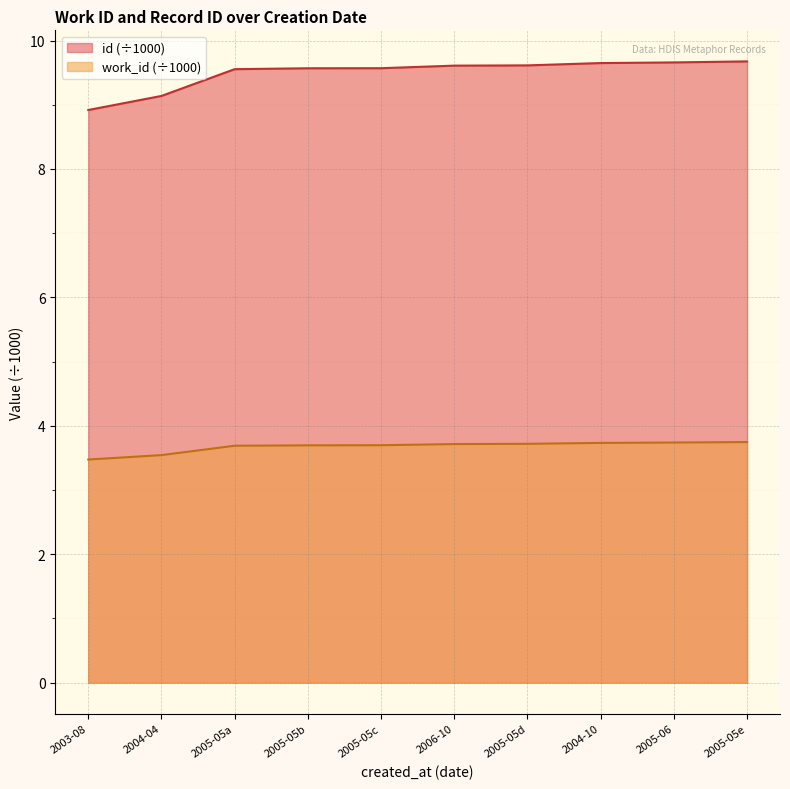

True or false: work_id and id intersect in this chart.

False